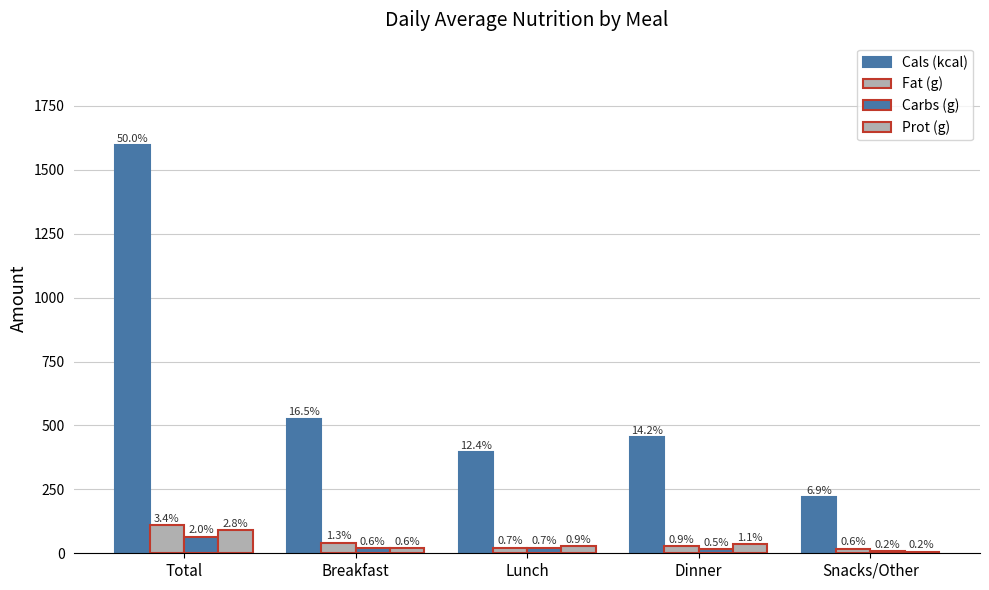

How many bars are there in each group?

4